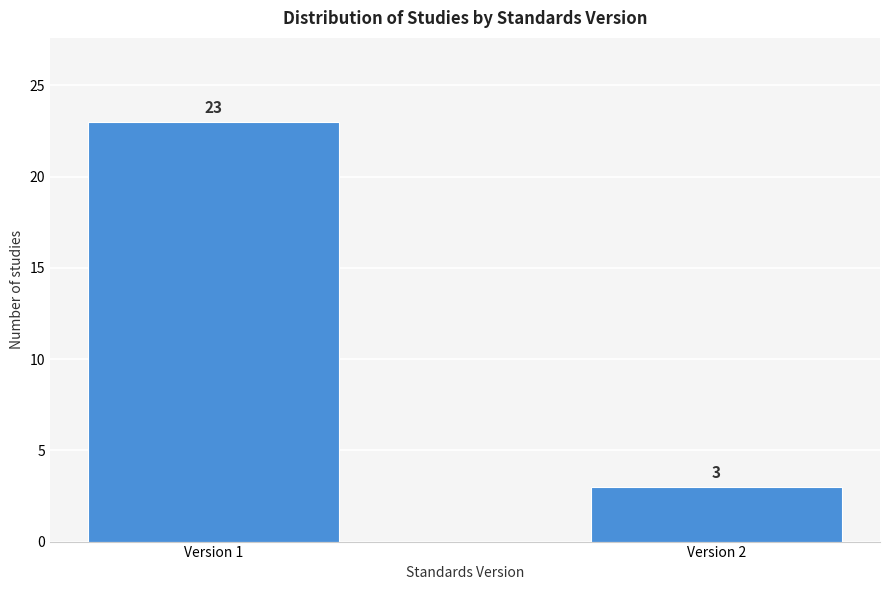

Reading left to right, transcribe all the data shown in this chart.

Version 1=23	Version 2=3